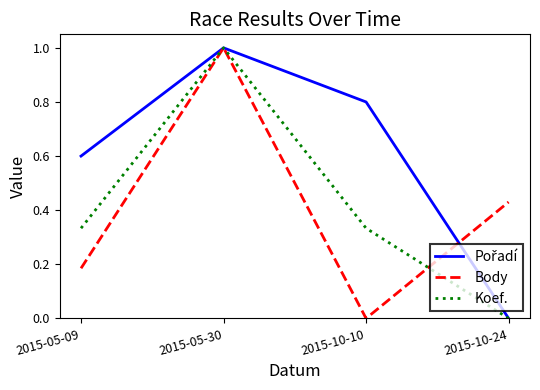

How many Body values are between 0 and 1?

4